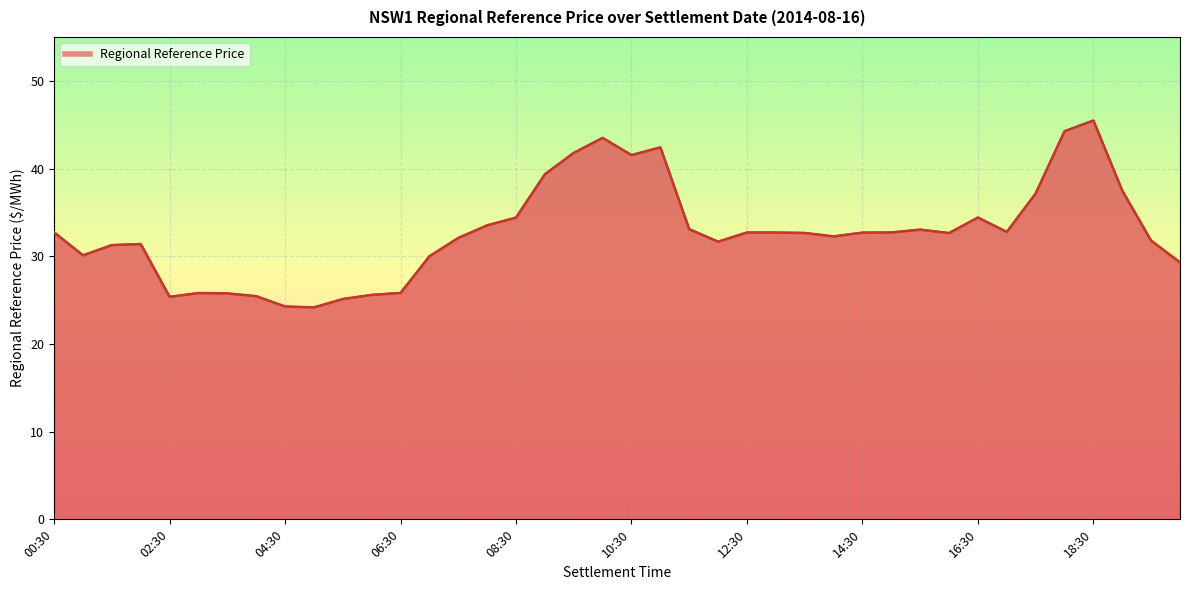

Which label corresponds to the largest value in the chart?

18:30